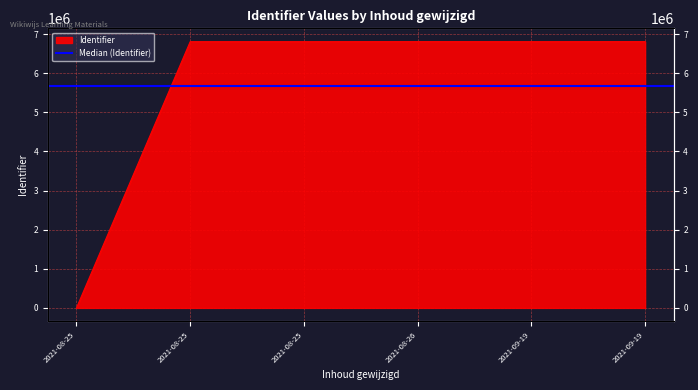

What is the average value?

5670336